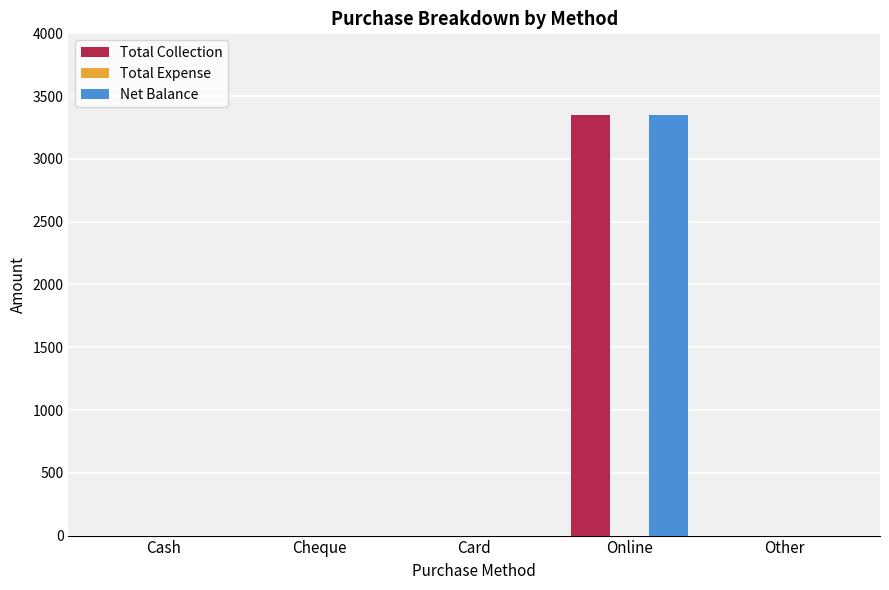

Reading left to right, extract all data points from this chart.

Total Collection: Cash=0	Cheque=0	Card=0	Online=3350	Other=0
Net Balance: Cash=0	Cheque=0	Card=0	Online=3350	Other=0